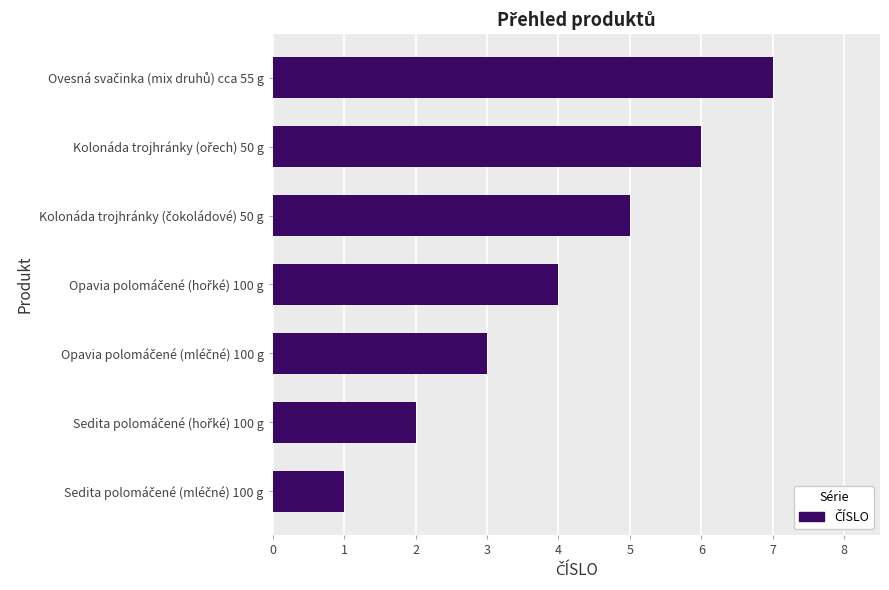

How many bars are there in total?

7